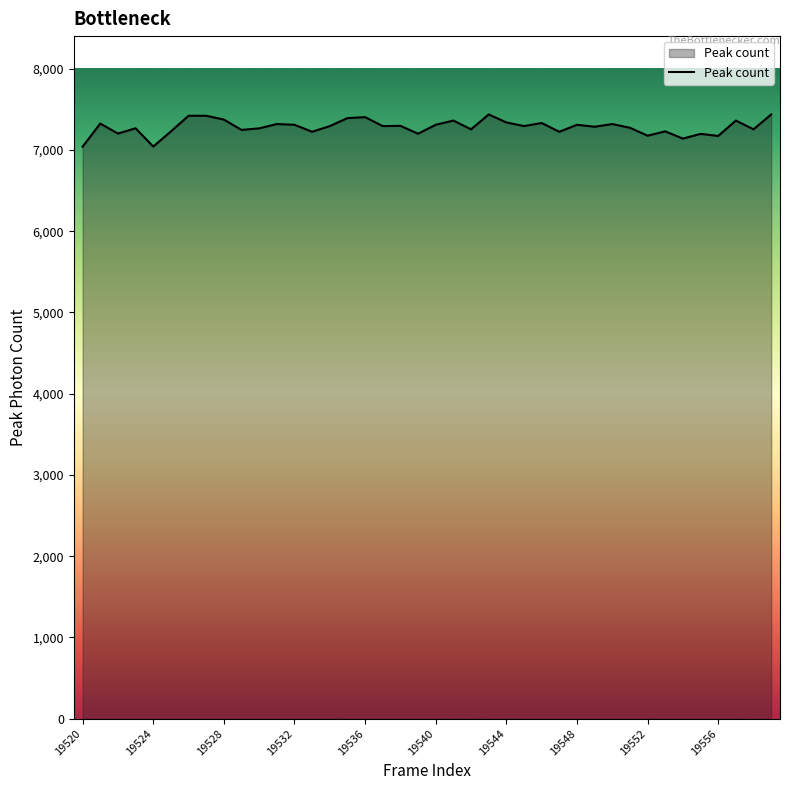

What is the difference between the maximum and minimum values?

397